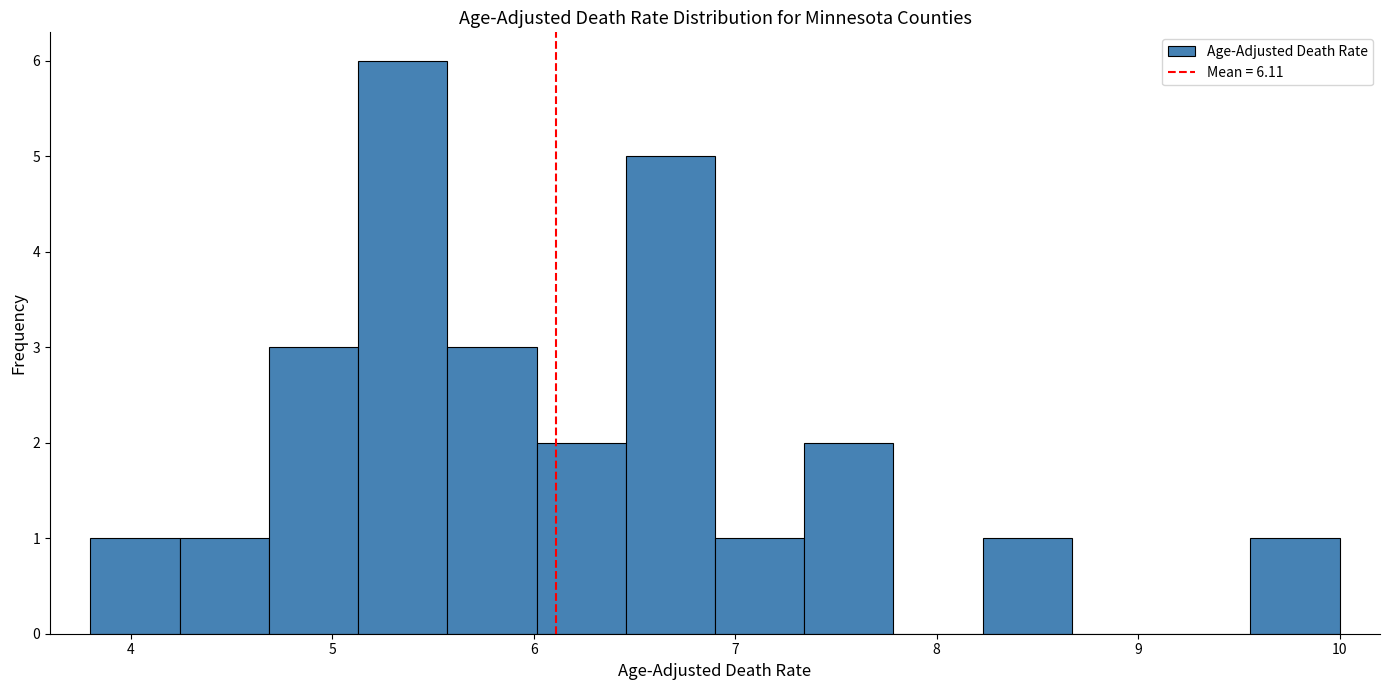

Reading left to right, list every bar in this chart as the range it spans on the x-axis followed by its height. Neither the bar edges nor the heights are printed on the chart, so give them approximately, as read against the axes.

3.8 to 4.2: 1
4.2 to 4.7: 1
4.7 to 5.1: 3
5.1 to 5.6: 6
5.6 to 6.0: 3
6.0 to 6.5: 2
6.5 to 6.9: 5
6.9 to 7.3: 1
7.3 to 7.8: 2
7.8 to 8.2: 0
8.2 to 8.7: 1
8.7 to 9.1: 0
9.1 to 9.6: 0
9.6 to 10.0: 1